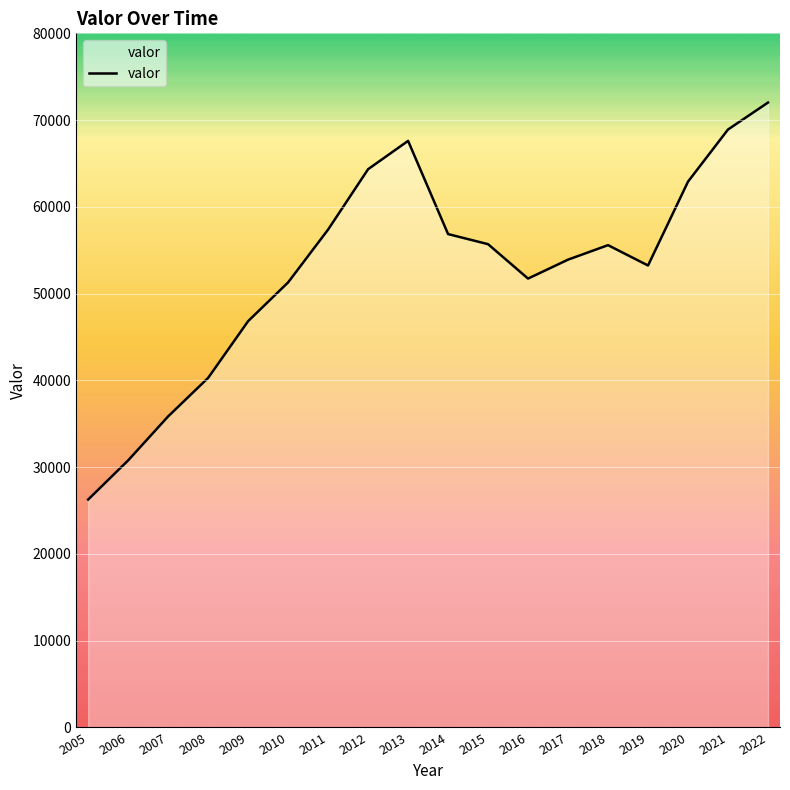

What is the sum of the values at 2022 and 2005?

98278